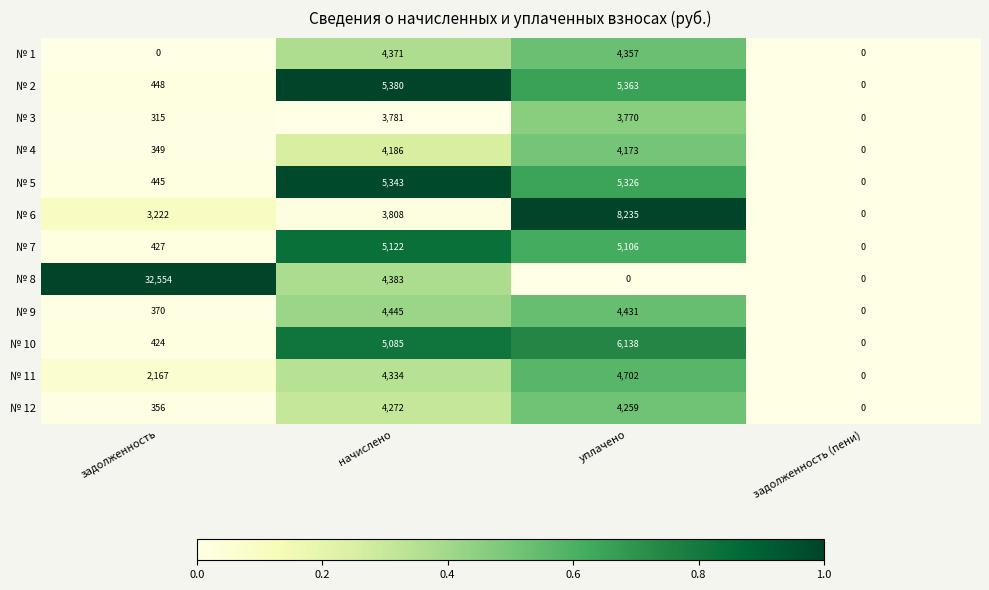

What is the difference between the № 9 values at задолженность (пени) and задолженность?

370